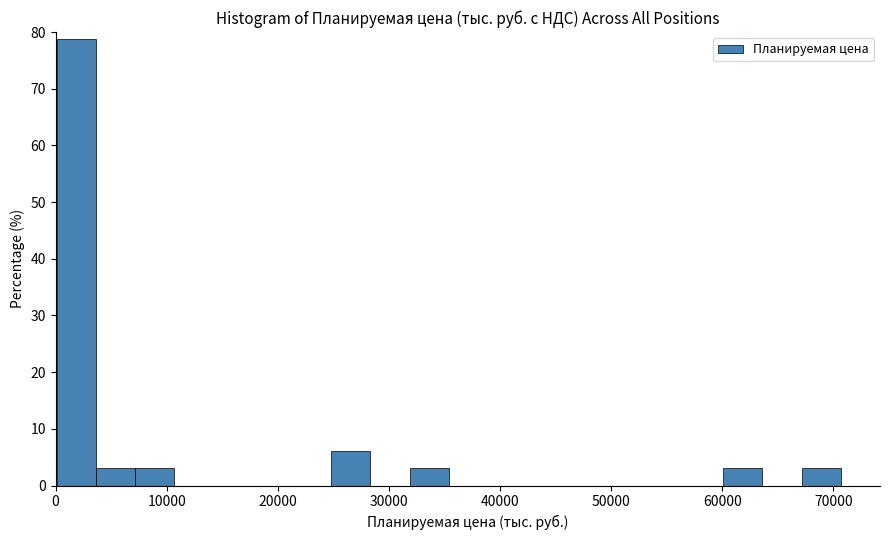

Around what value on the x-axis is the tallest bar? Give the approximate position of its centre, as read against the axis.

2000